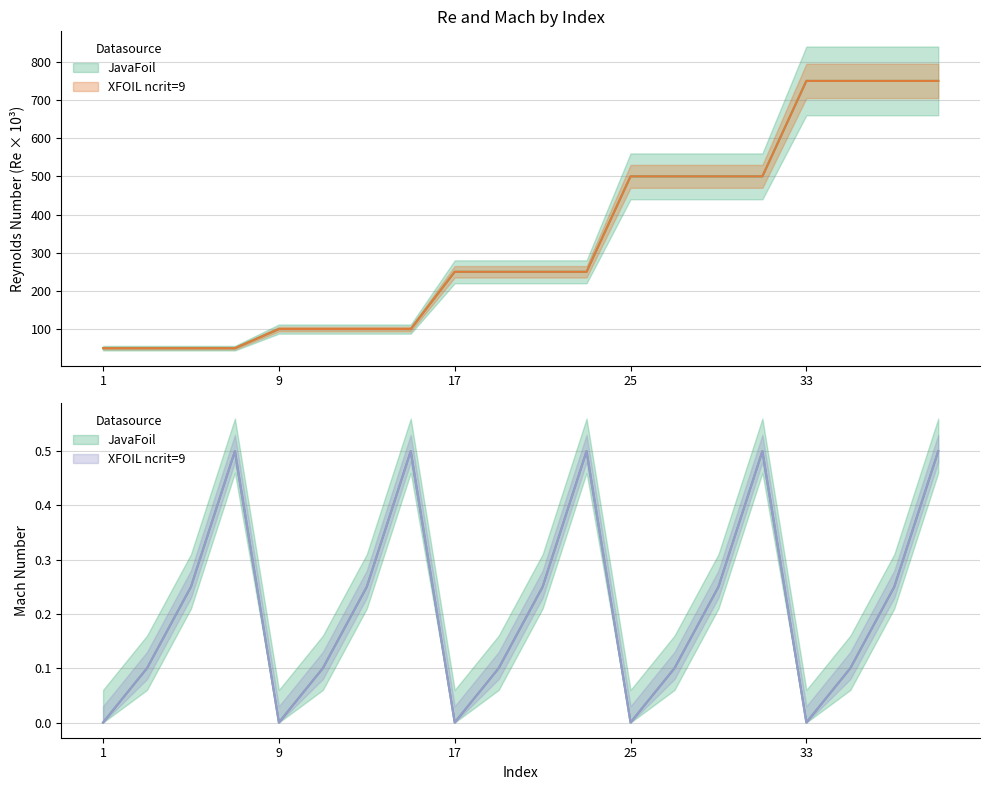

The value of Mach_JavaFoil at 39 is 0.5. True or false?

True